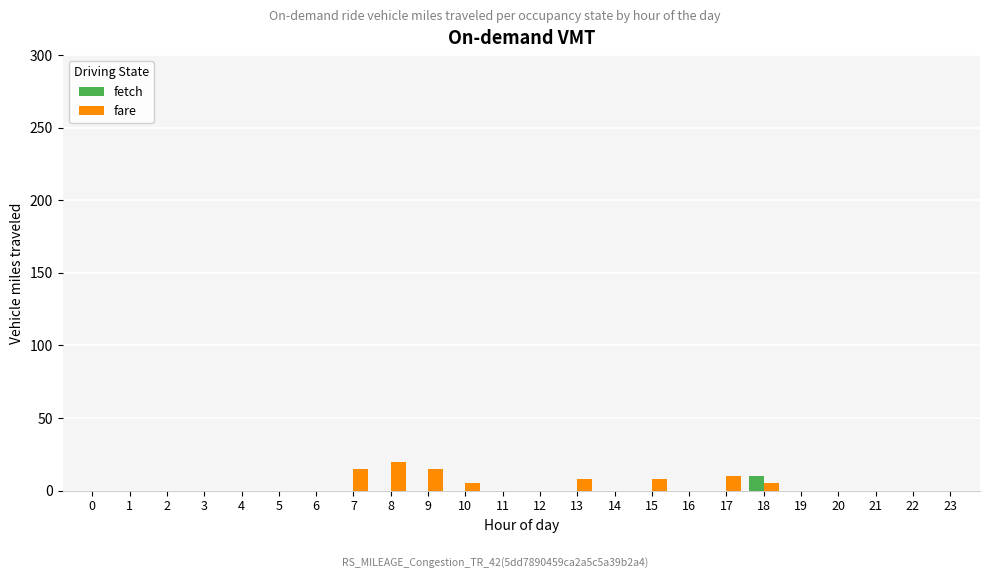

The value of fare at 15 is 8. True or false?

True